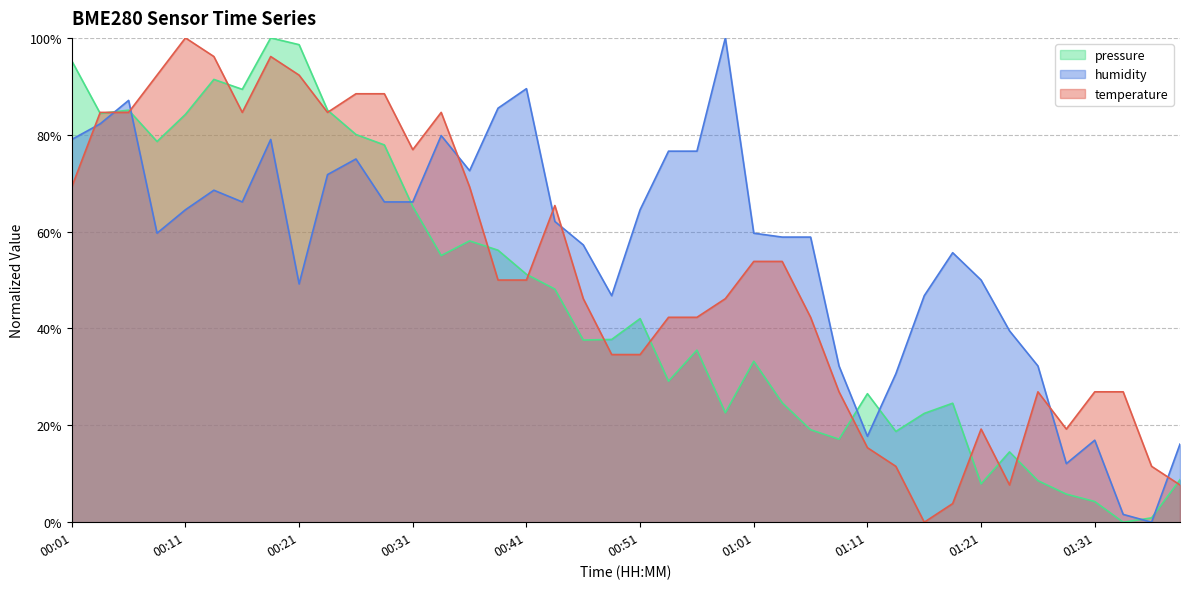

Which series has the widest spread of values?

temperature